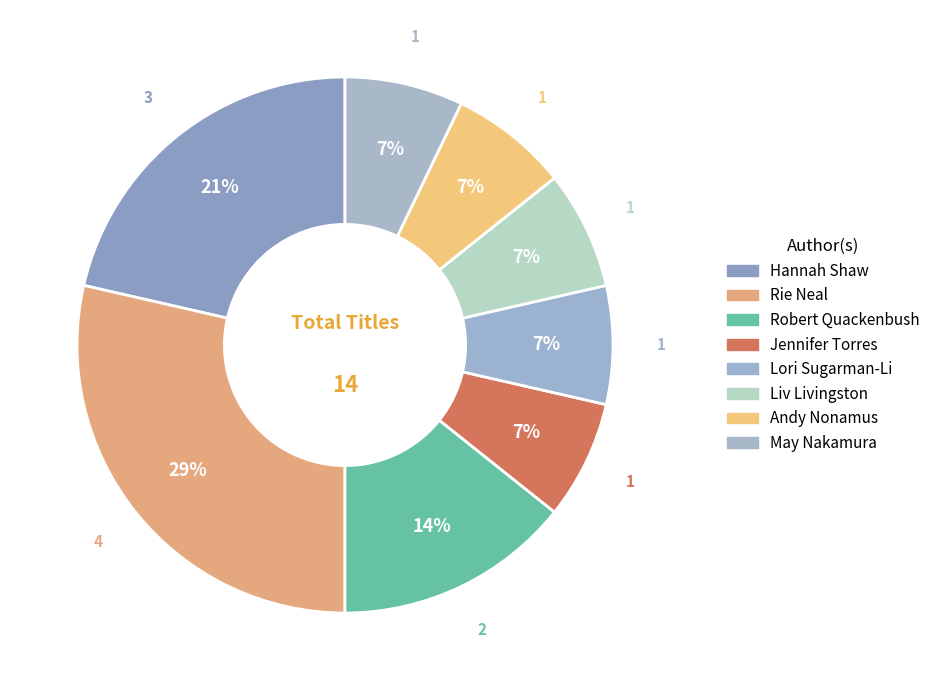

To the nearest percent, what portion does Rie Neal represent?

29%